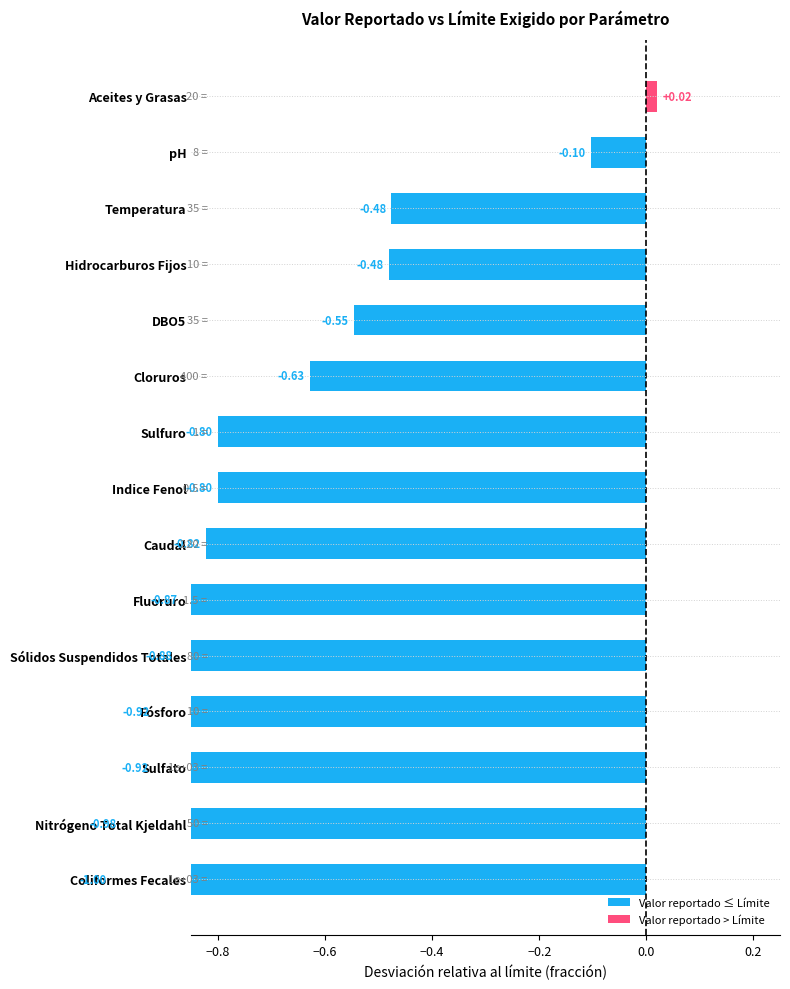

Where does the data first go above 0?

Aceites y Grasas